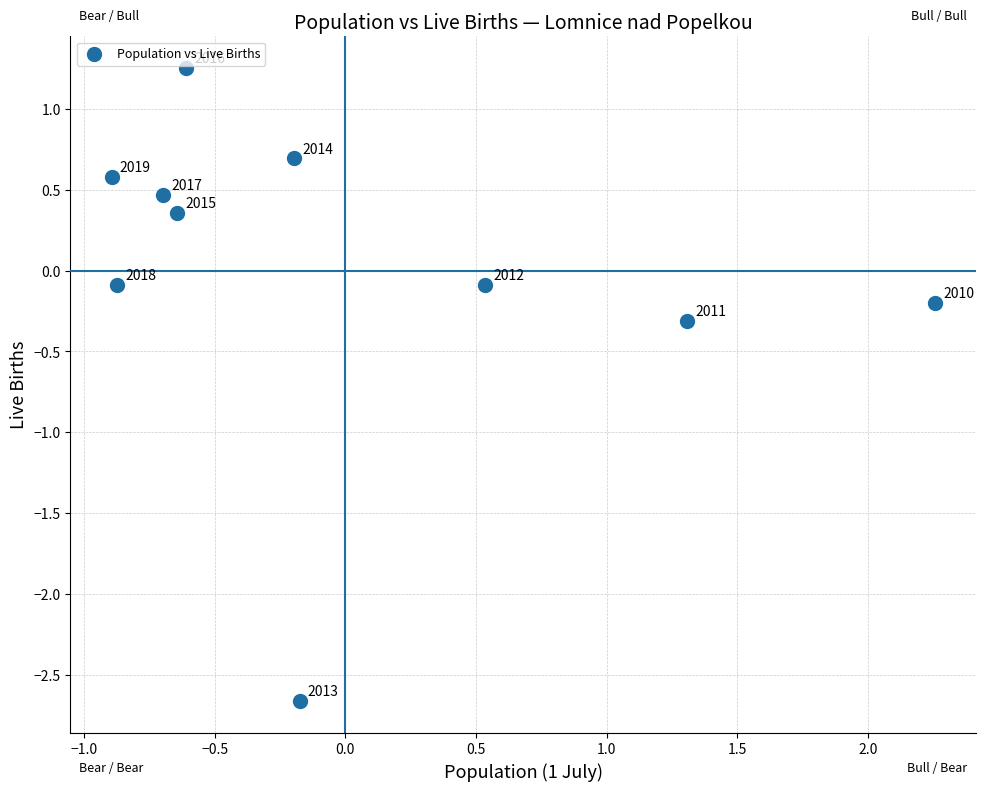

What is the range of Y values (max minus min)?

3.9